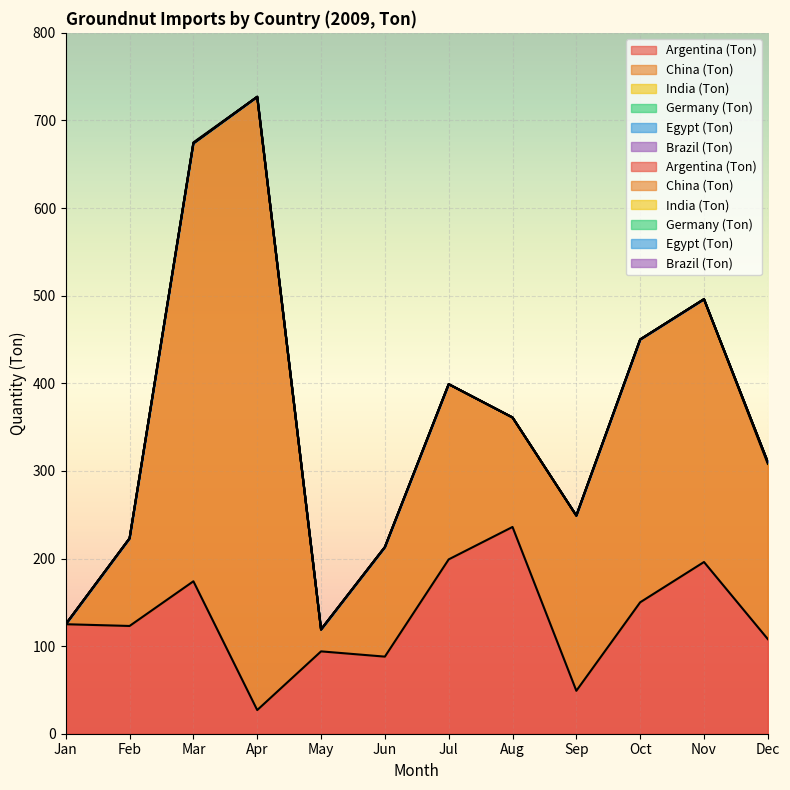

Reading right to left, list all the values displayed in this chart.

Argentina (Ton): 108	196	150	49	236	199	88	94	27	174	123	125
China (Ton): 200	300	300	200	125	200	125	25	700	500	100	0
India (Ton): 2	0	0	0	0	0	0	0	0	0	0	0
Germany (Ton): 0	0	0	0	0	0	0	0	0	0	0	0
Egypt (Ton): 0	0	0	0	0	0	0	0	0	0	0	0
Brazil (Ton): 0	0	0	0	0	0	0	0	0	1	0	0